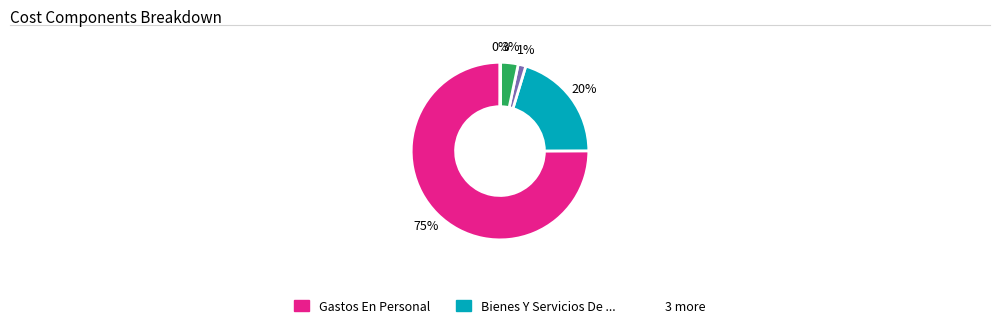

To the nearest percent, what is the average slice percentage?

20%